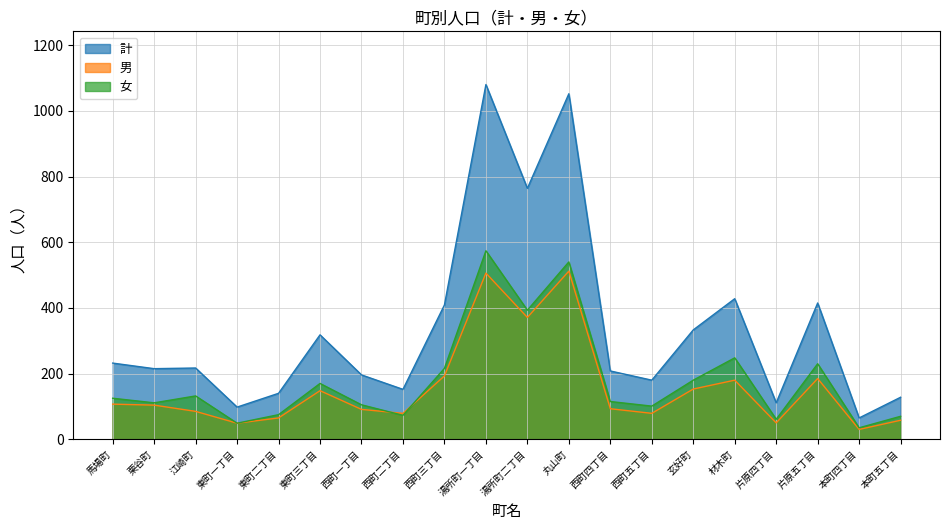

List the labels in order of 女 value, largest first.

湯所町一丁目, 丸山町, 湯所町二丁目, 材木町, 片原五丁目, 西町三丁目, 玄好町, 東町三丁目, 江崎町, 馬場町, 西町四丁目, 栗谷町, 西町一丁目, 西町五丁目, 東町二丁目, 西町二丁目, 本町五丁目, 片原四丁目, 東町一丁目, 本町四丁目